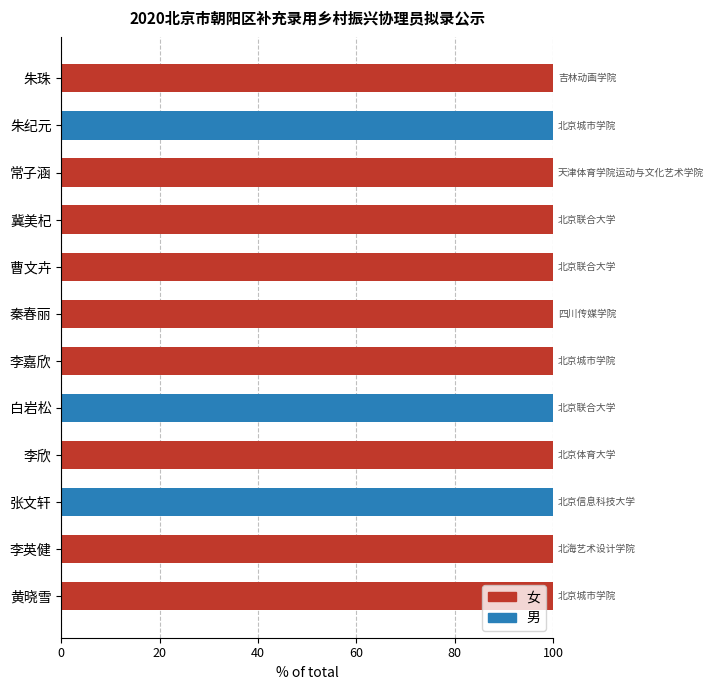

What is the maximum value for 女?

100